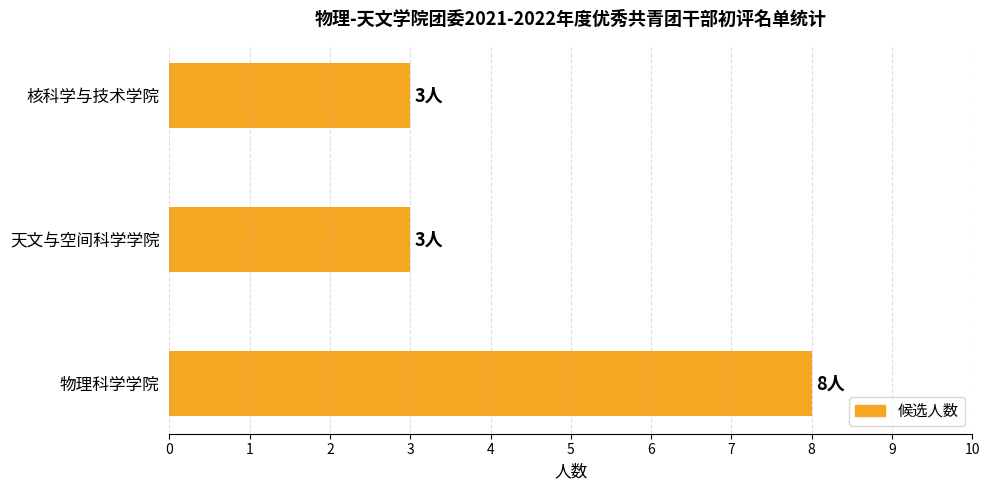

True or false: the data shows 5 at 天文与空间科学学院.

False